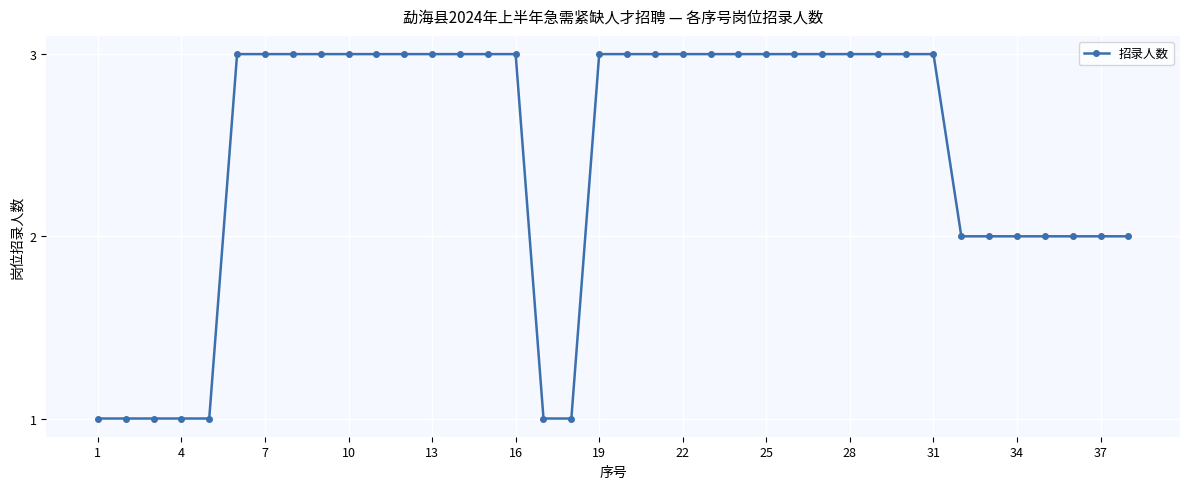

What is the maximum value shown in the chart?

3